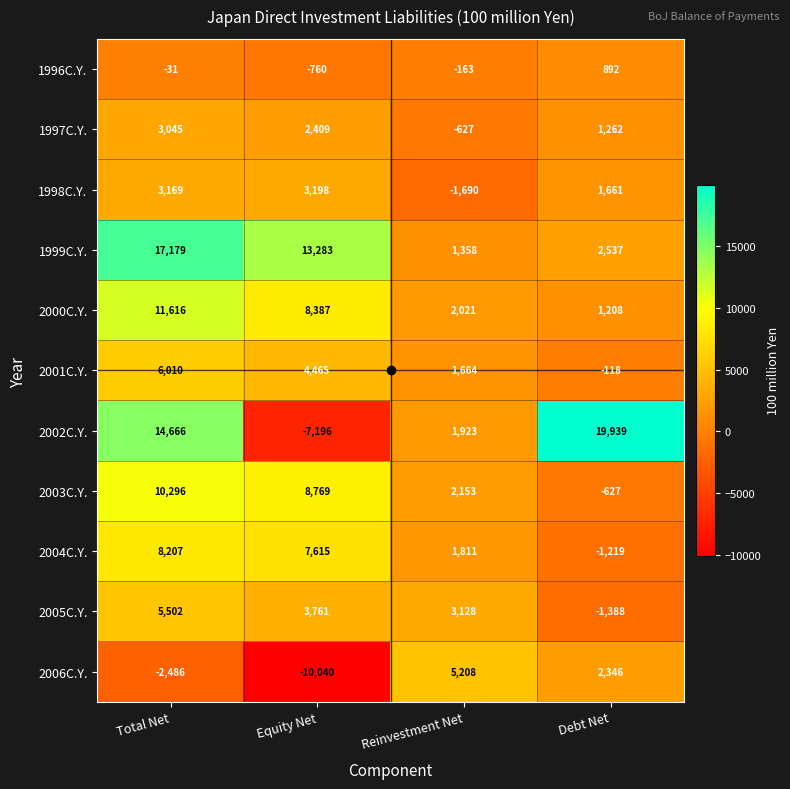

What is the difference between the maximum and minimum values in the 2001C.Y. series?

6128